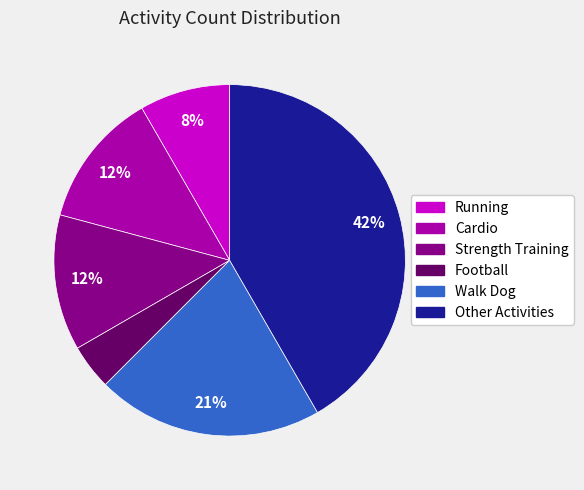

How many segments does this pie chart have?

6